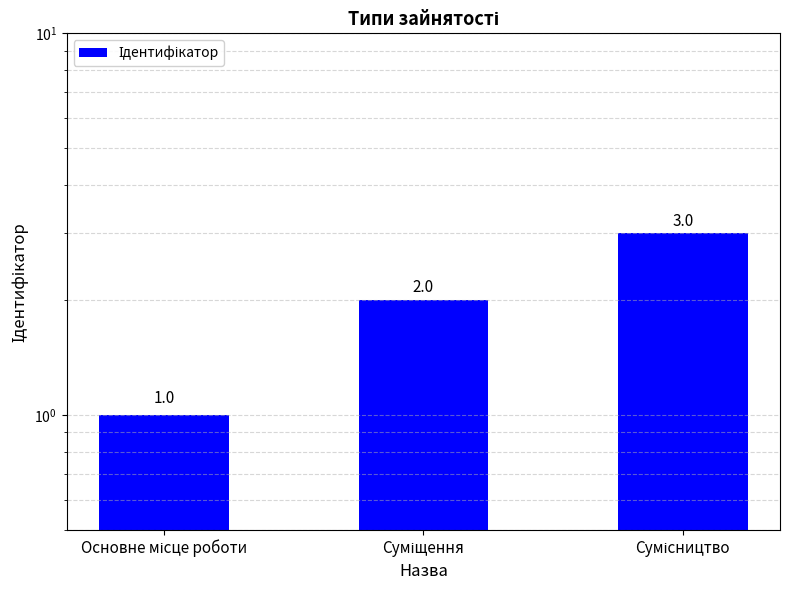

The value at Основне місце роботи is 1. True or false?

True